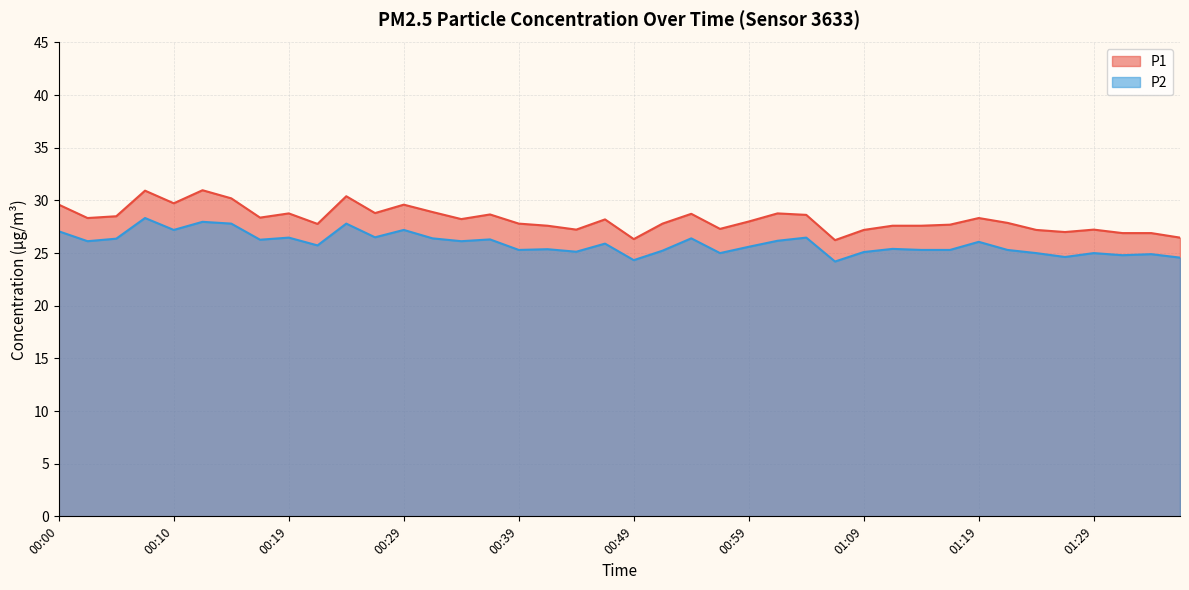

At which label does P1 reach its peak?

00:12